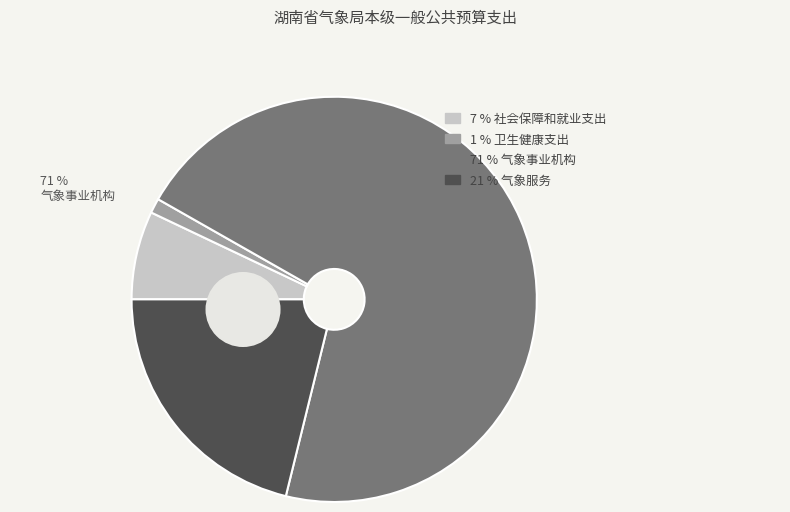

What percentage is the 社会保障和就业支出 slice, to the nearest percent?

7%